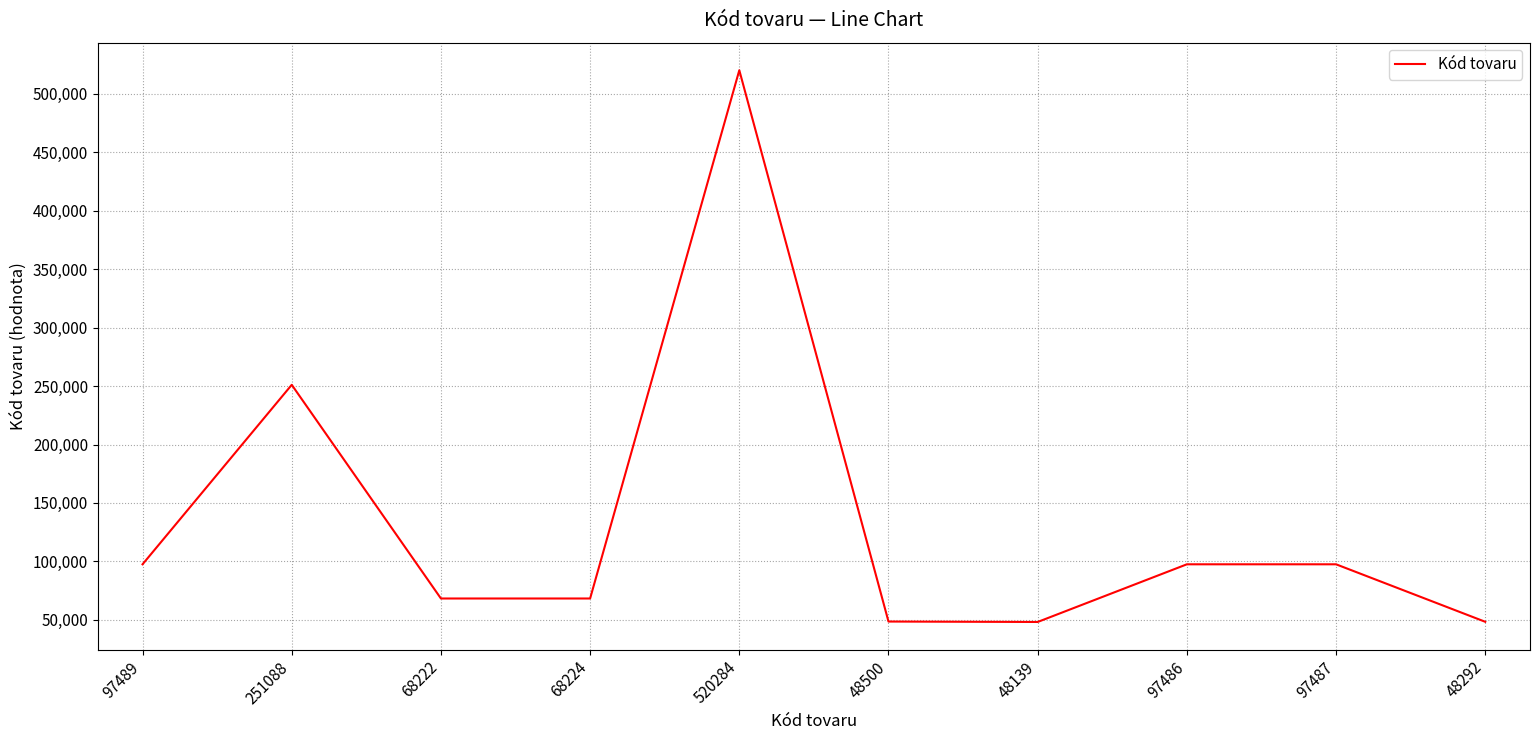

What is the sum of all values?

1345211